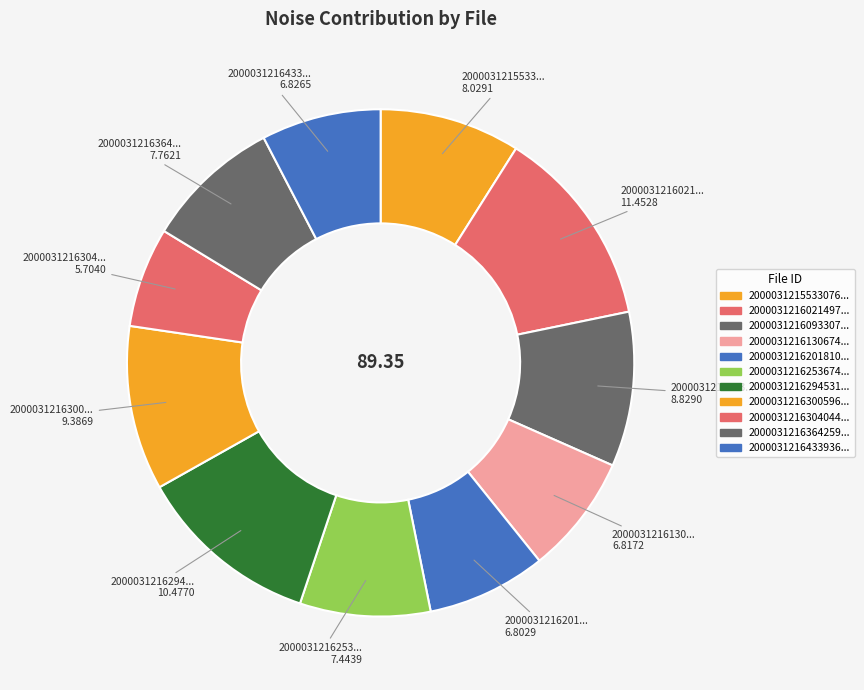

Count the number of slices in the pie.

11